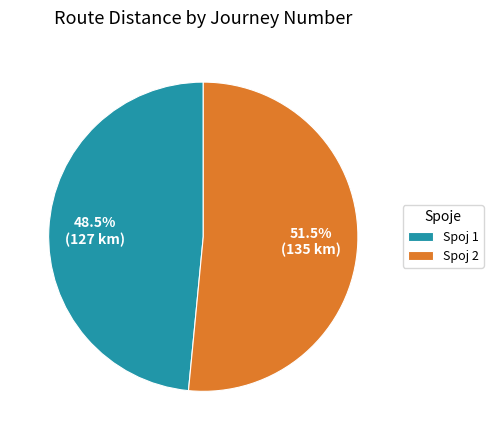

To the nearest percent, what is the average slice percentage?

50%